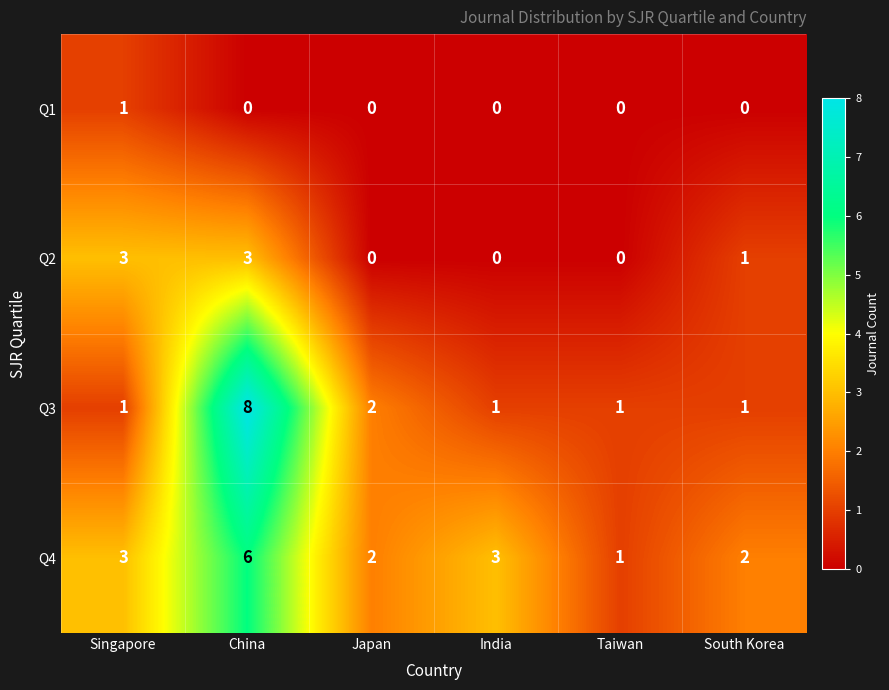

The value of Q1 at Japan is 0. True or false?

True